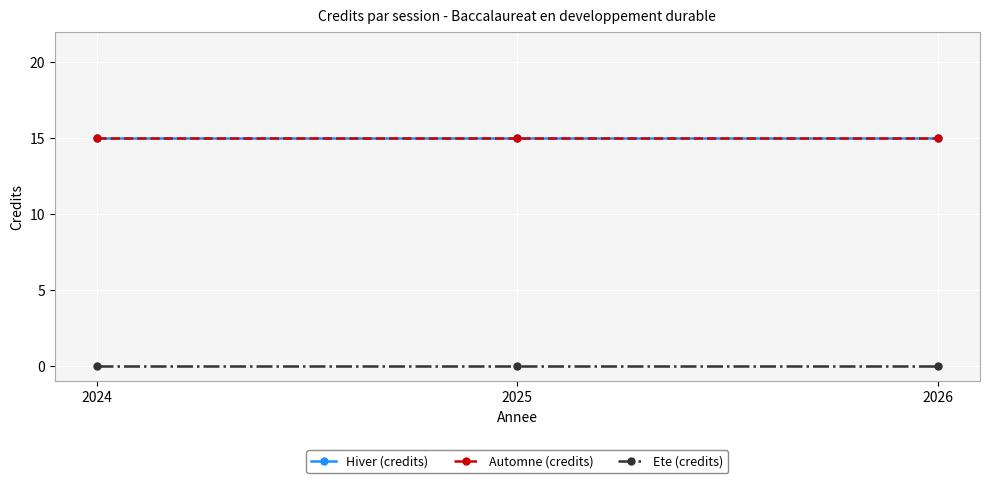

True or false: Ete (credits) has a value of 0 at 2025.

True